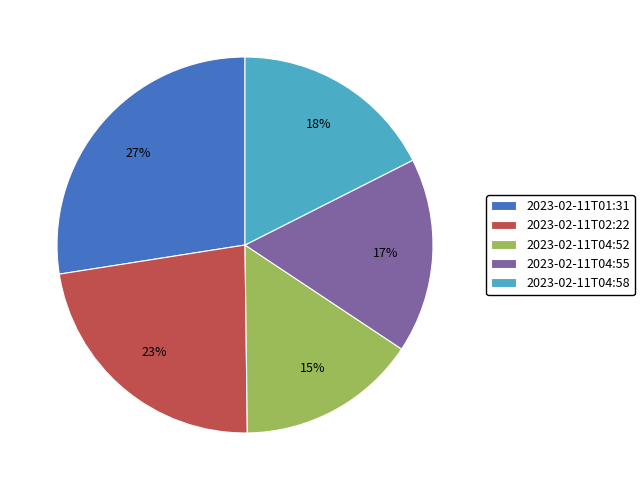

True or false: 2023-02-11T04:55 accounts for 3% of the total.

False